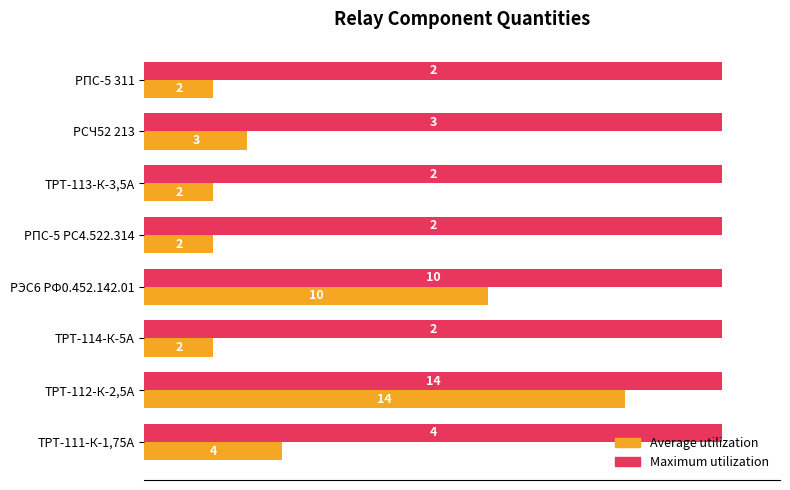

What are all the series names shown in the legend?

Average utilization, Maximum utilization